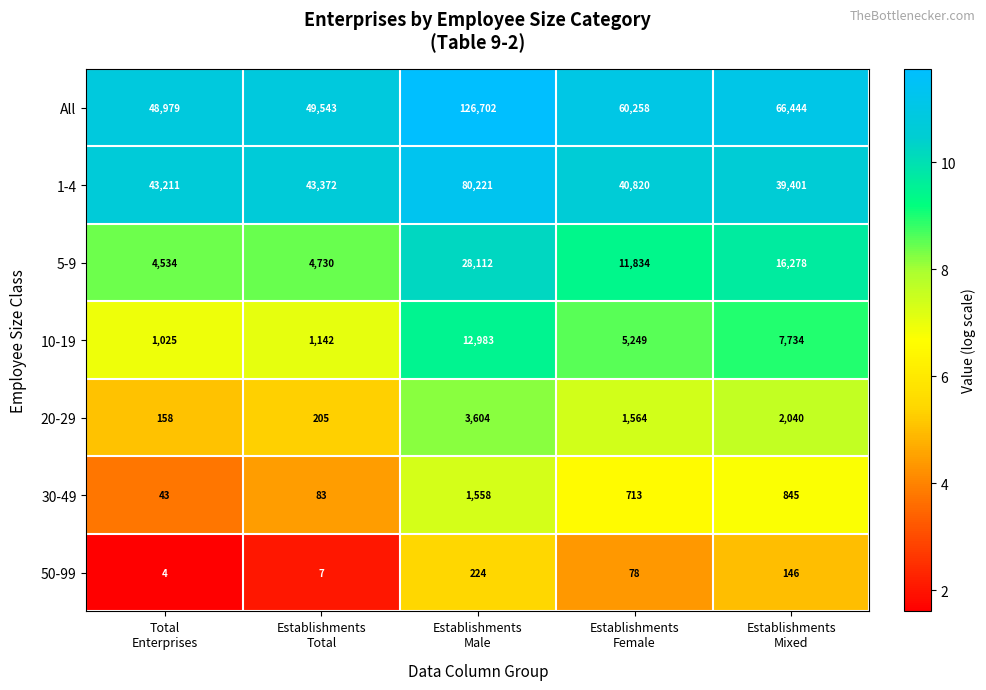

Rank the series by their maximum value, from lowest to highest.

50-99, 30-49, 20-29, 10-19, 5-9, 1-4, All